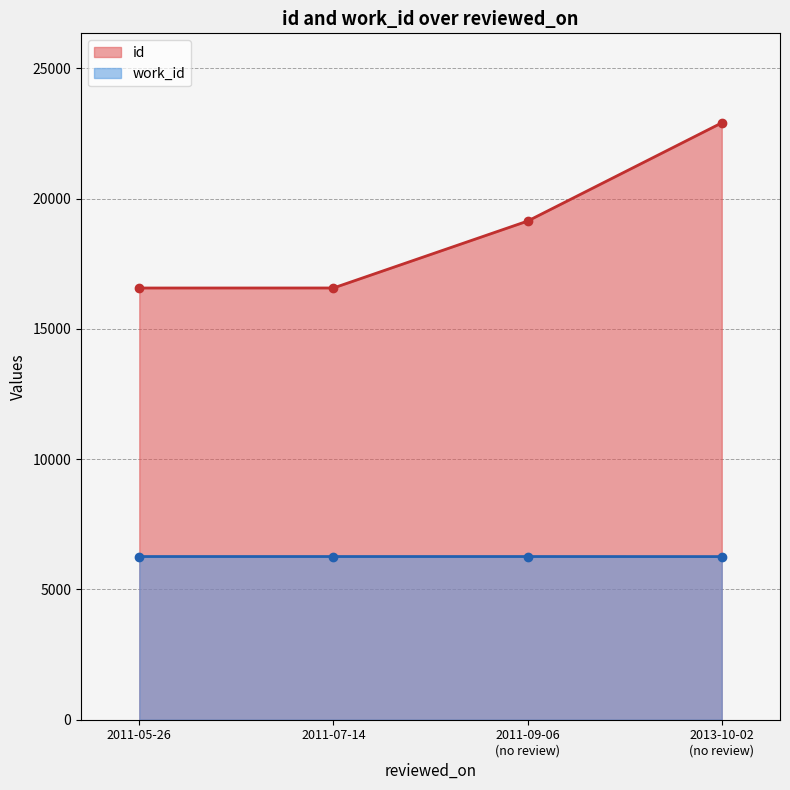

True or false: work_id and id intersect in this chart.

False